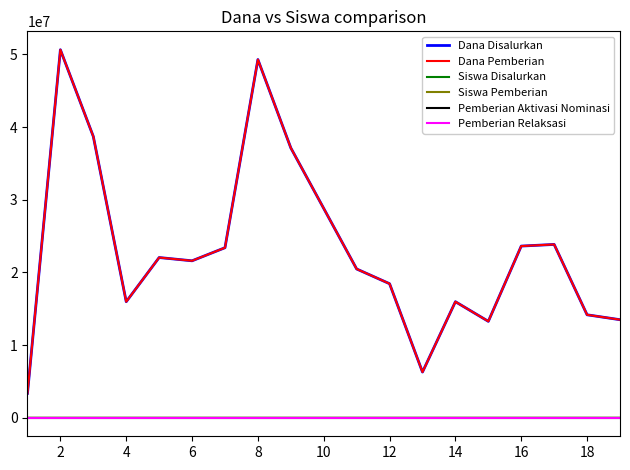

At which category is the sum across all series the highest?

2